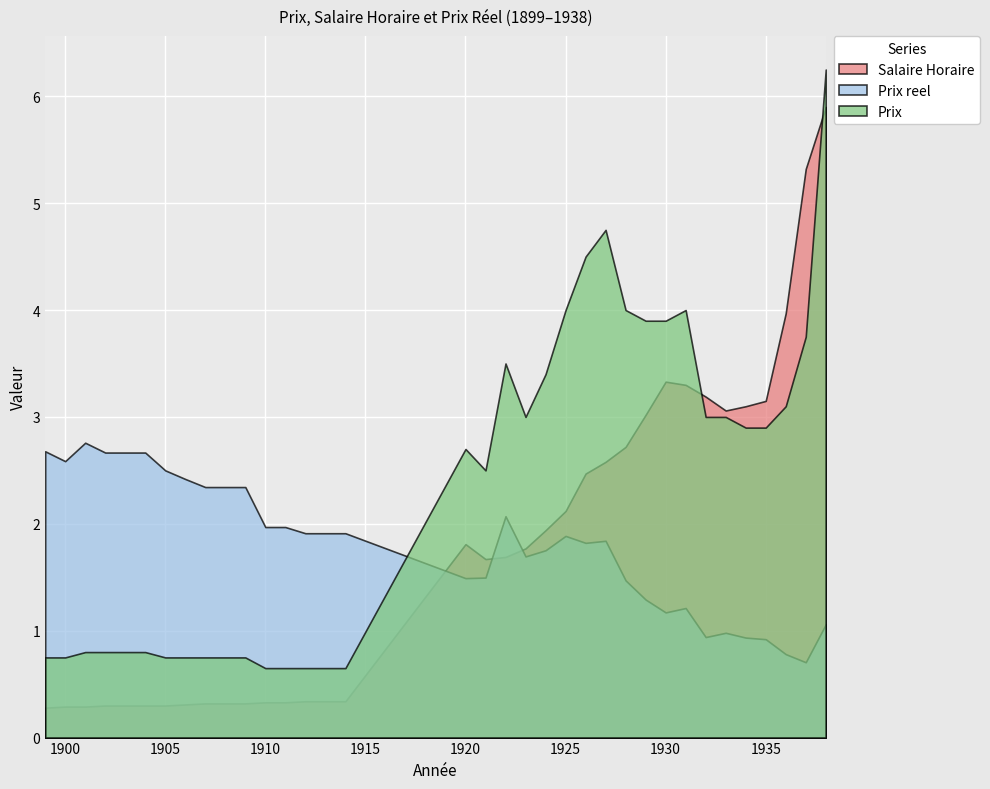

Which has a higher value, 1938 or 1908?

1938